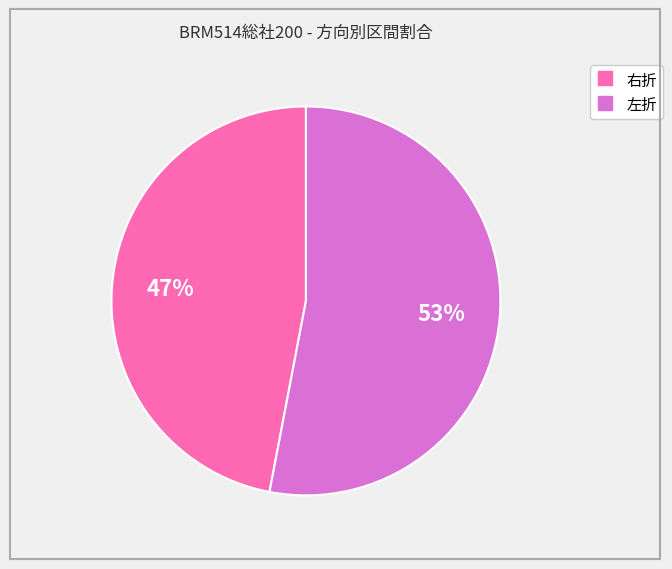

How many segments does this pie chart have?

2